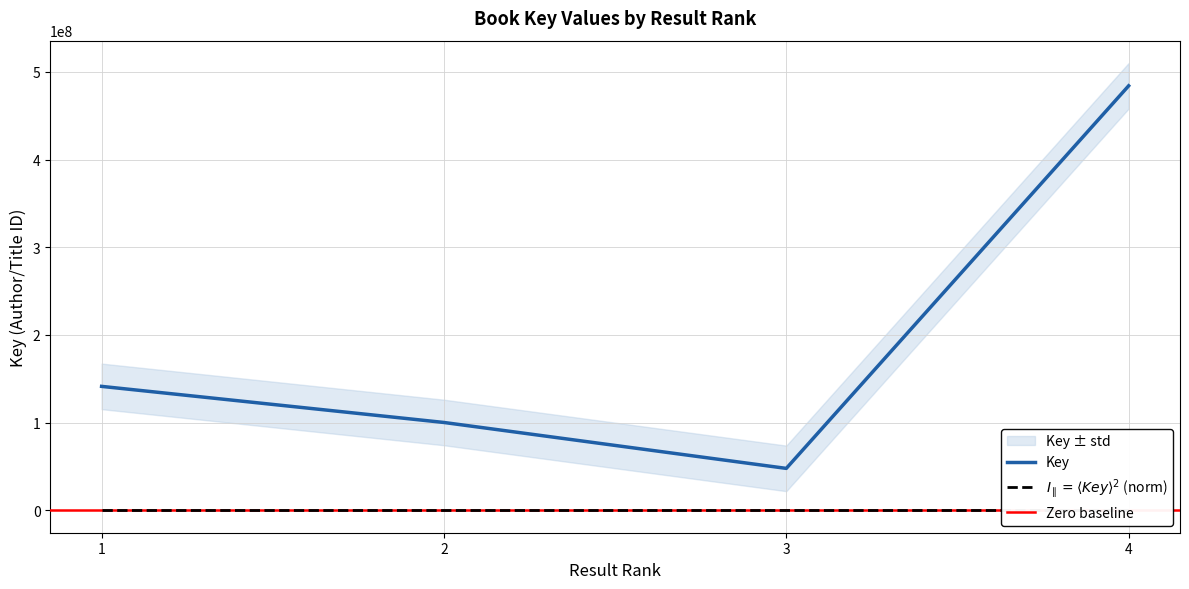

Is it true that the value at 1 is 141383996?

True